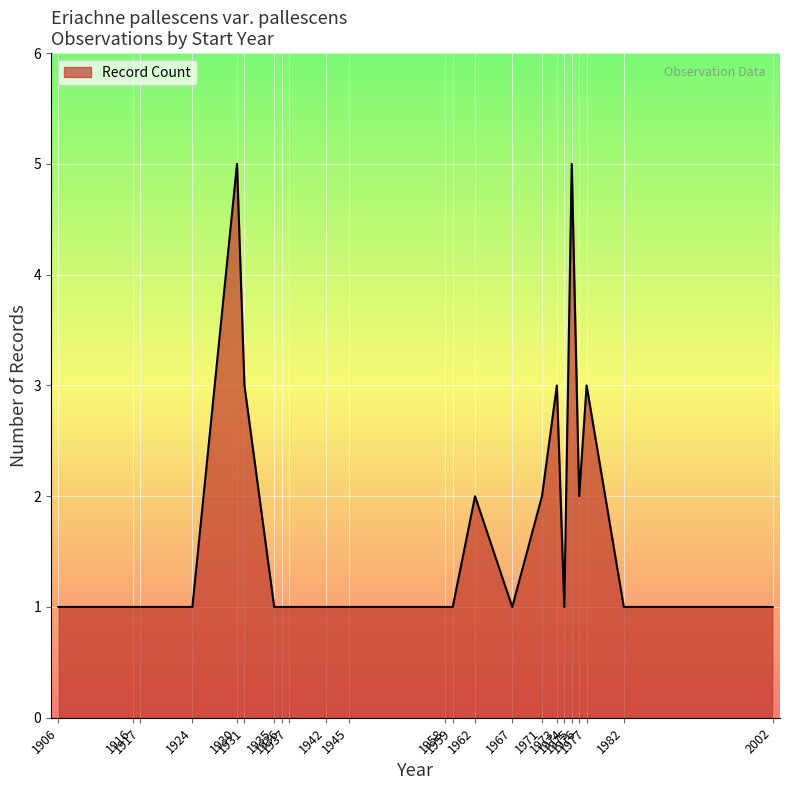

What is the maximum value shown in the chart?

5